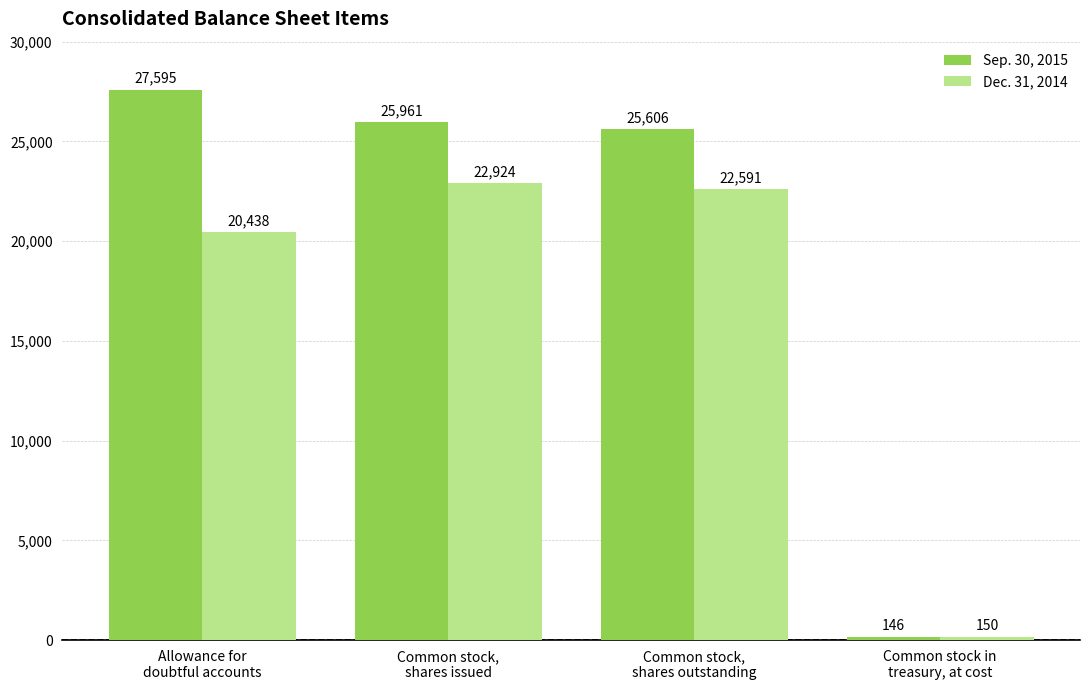

Read the Sep. 30, 2015 value at Allowance for
doubtful accounts, to the nearest 10.

27600